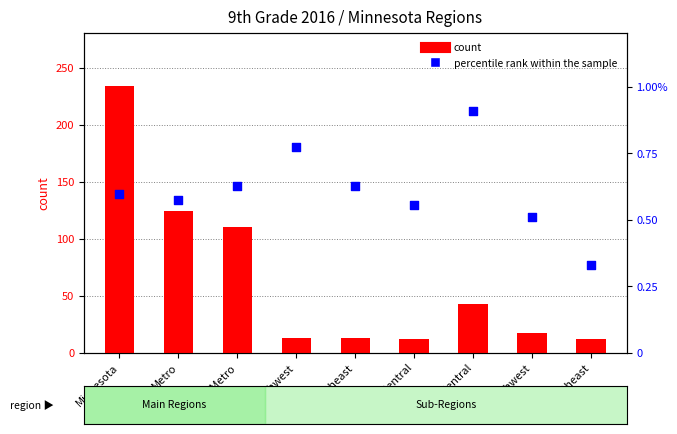

What is the total value across all series at Non-Metro?

110.6